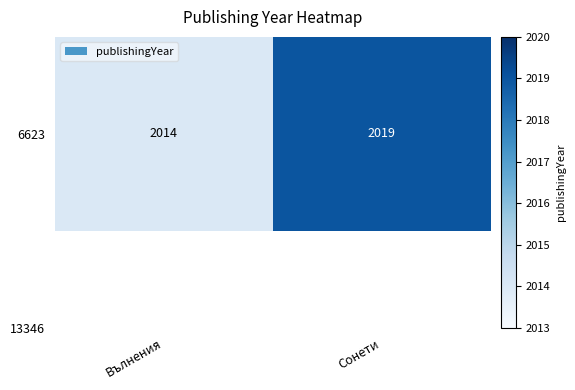

What is the difference between the maximum and minimum values?

5